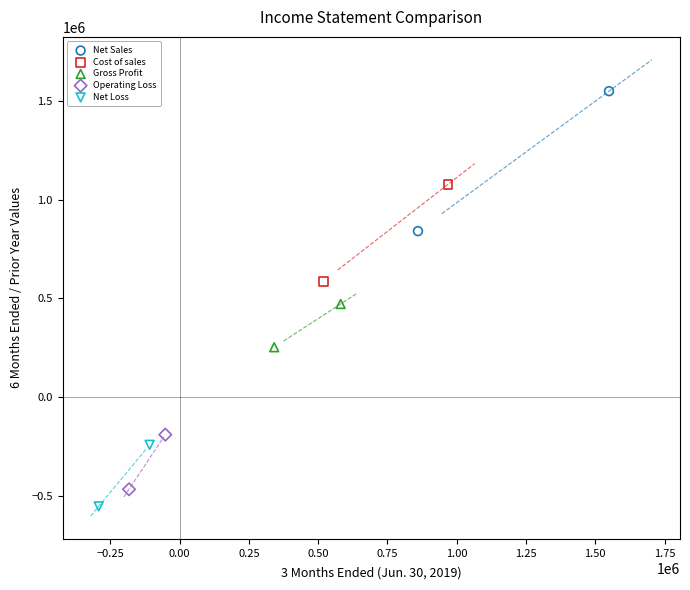

What are all the series names shown in the legend?

Net Sales, Cost of sales, Gross Profit, Operating Loss, Net Loss